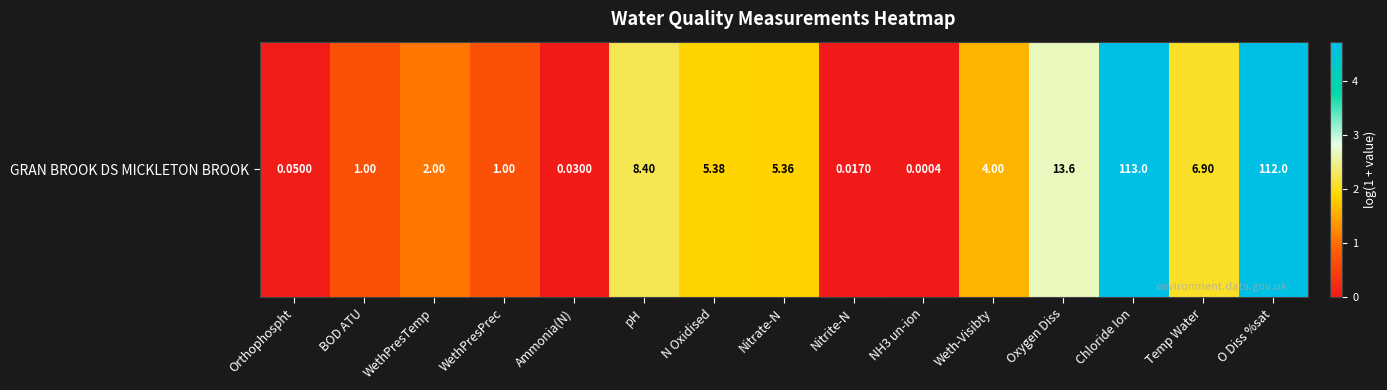

What is the approximate value at BOD ATU?

0.7